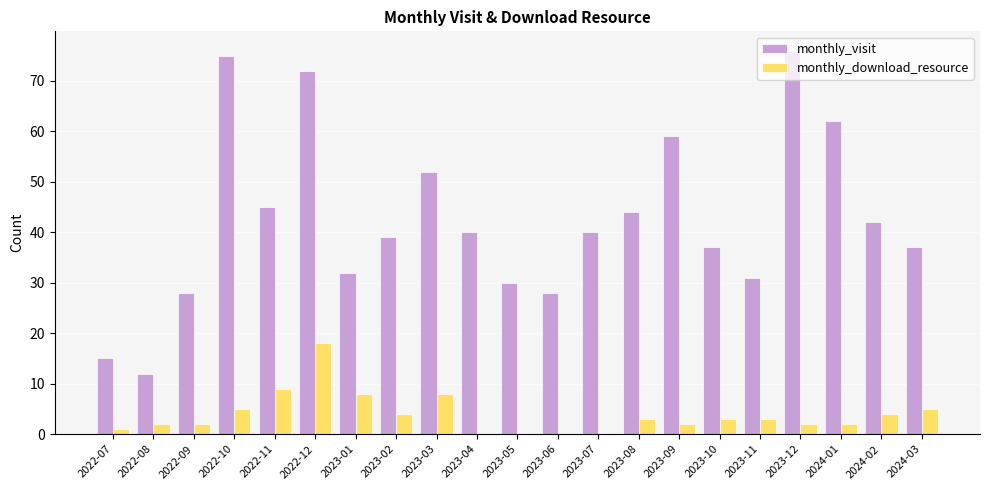

How many series are shown in this chart?

2